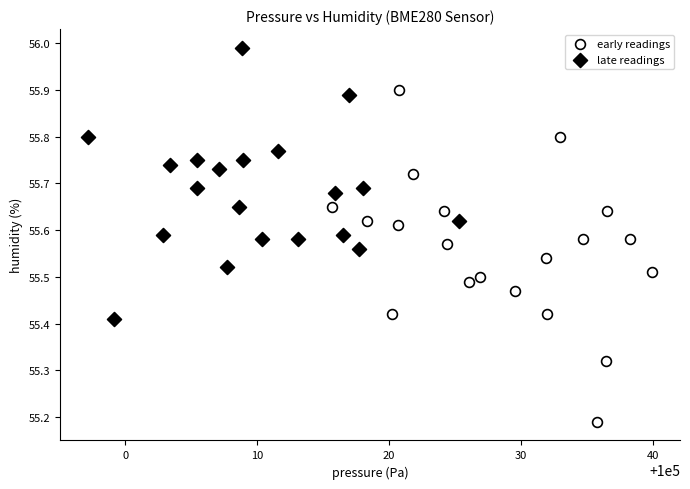

Which series contains the highest Y value?

late readings